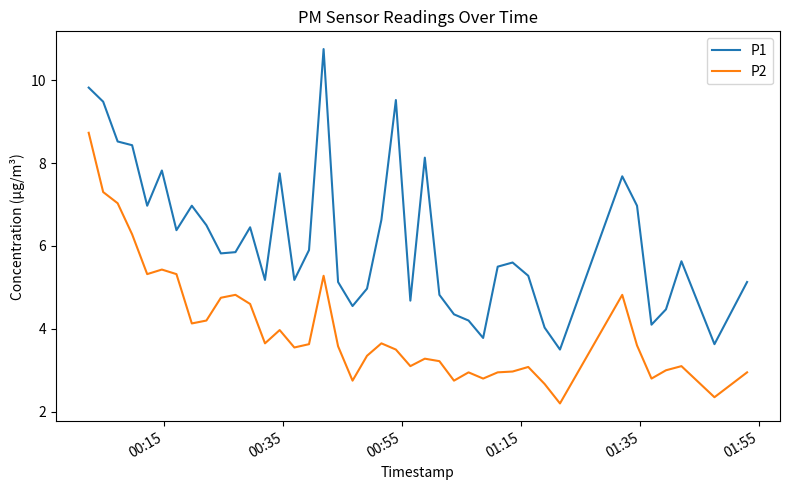

List the series in order of their peak value, lowest first.

P2, P1